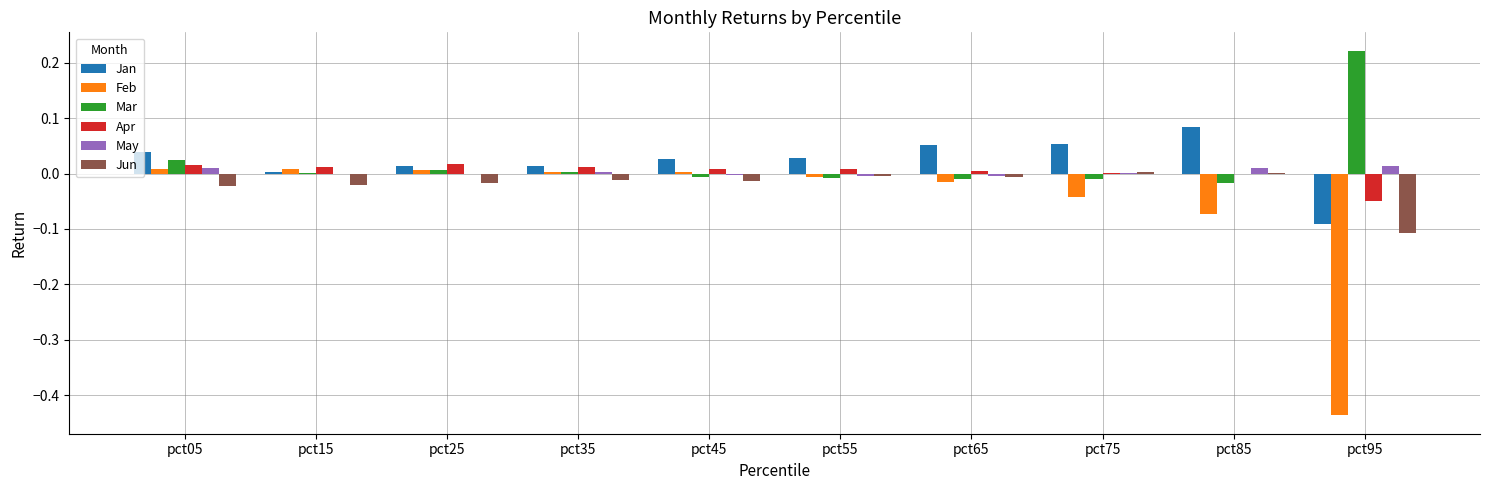

The May series shows -0.0 at pct15. True or false?

True